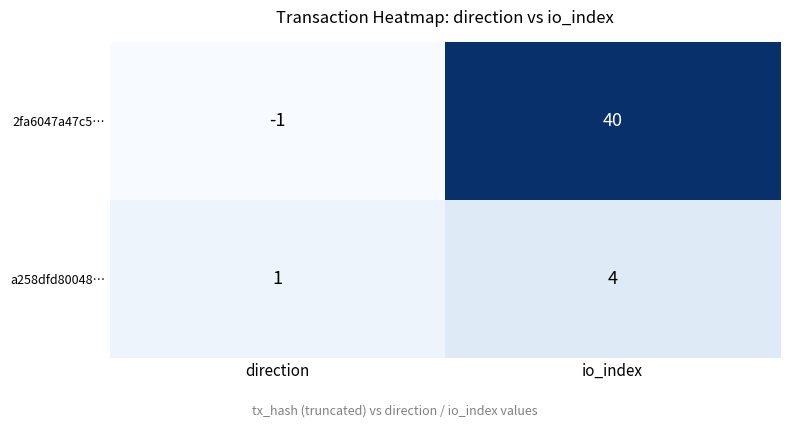

Which category has the lowest value in the a258dfd80048… series?

direction